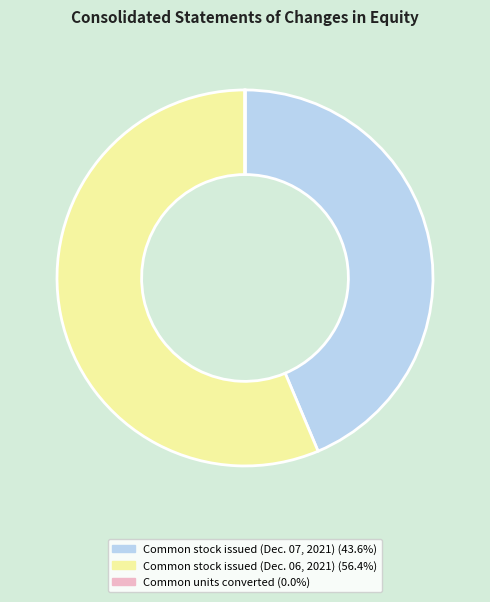

Is Common stock issued (Dec. 06, 2021) (56.4%) the majority of the pie?

Yes